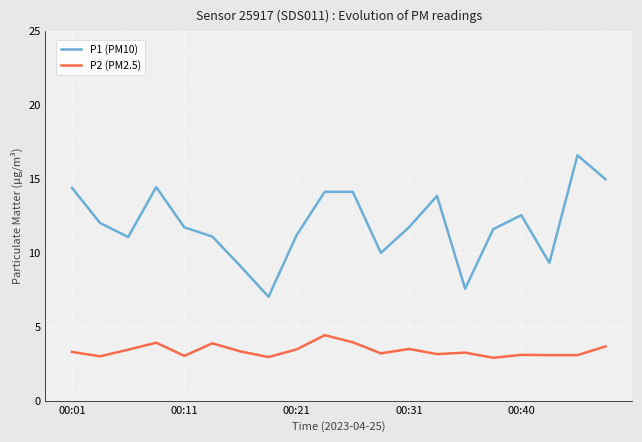

Does the chart have visible grid lines?

Yes